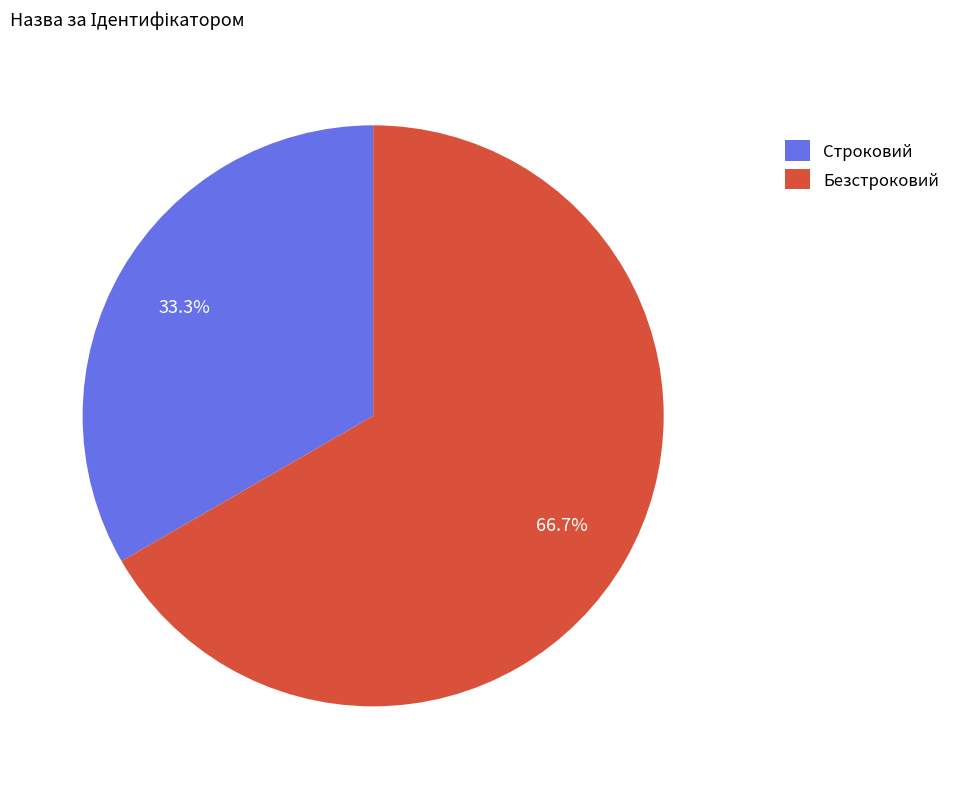

Which has a higher value, Строковий or Безстроковий?

Безстроковий